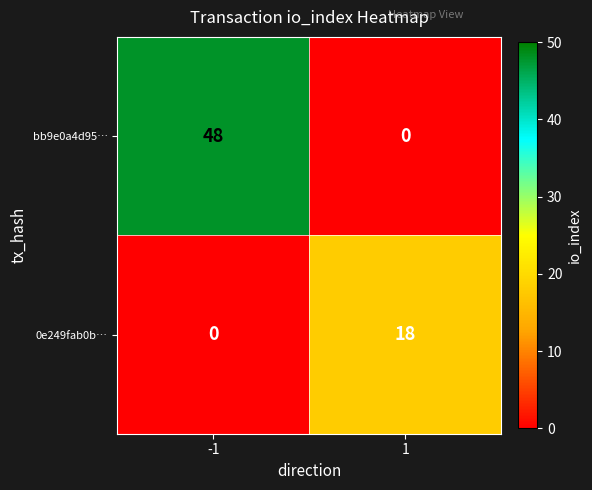

What is the average value of the bb9e0a4d95… series?

24